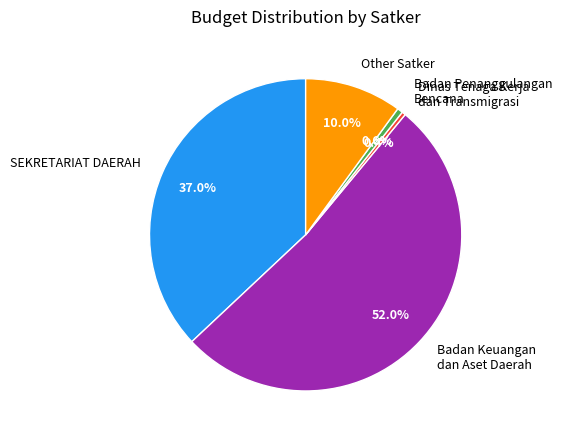

Which category has the biggest portion of the pie?

Badan Keuangan dan Aset Daerah